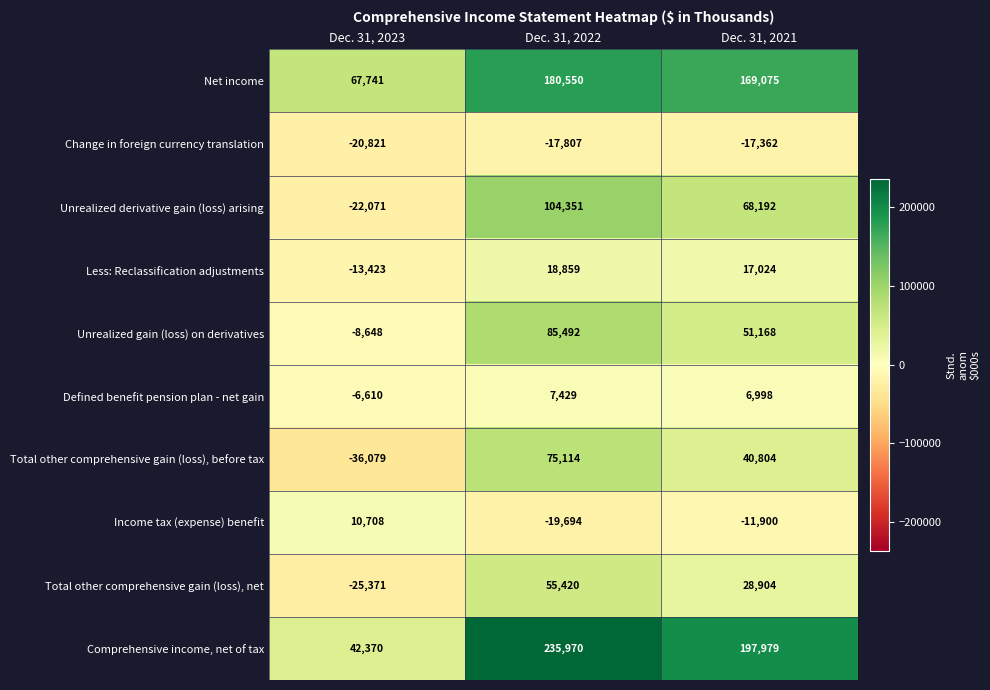

Reading left to right, extract all data points from this chart.

Net income: Dec. 31, 2023=67741	Dec. 31, 2022=180550	Dec. 31, 2021=169075
Change in foreign currency translation: Dec. 31, 2023=-20821	Dec. 31, 2022=-17807	Dec. 31, 2021=-17362
Unrealized derivative gain (loss) arising: Dec. 31, 2023=-22071	Dec. 31, 2022=104351	Dec. 31, 2021=68192
Less: Reclassification adjustments: Dec. 31, 2023=-13423	Dec. 31, 2022=18859	Dec. 31, 2021=17024
Unrealized gain (loss) on derivatives: Dec. 31, 2023=-8648	Dec. 31, 2022=85492	Dec. 31, 2021=51168
Defined benefit pension plan - net gain: Dec. 31, 2023=-6610	Dec. 31, 2022=7429	Dec. 31, 2021=6998
Total other comprehensive gain (loss), before tax: Dec. 31, 2023=-36079	Dec. 31, 2022=75114	Dec. 31, 2021=40804
Income tax (expense) benefit: Dec. 31, 2023=10708	Dec. 31, 2022=-19694	Dec. 31, 2021=-11900
Total other comprehensive gain (loss), net: Dec. 31, 2023=-25371	Dec. 31, 2022=55420	Dec. 31, 2021=28904
Comprehensive income, net of tax: Dec. 31, 2023=42370	Dec. 31, 2022=235970	Dec. 31, 2021=197979